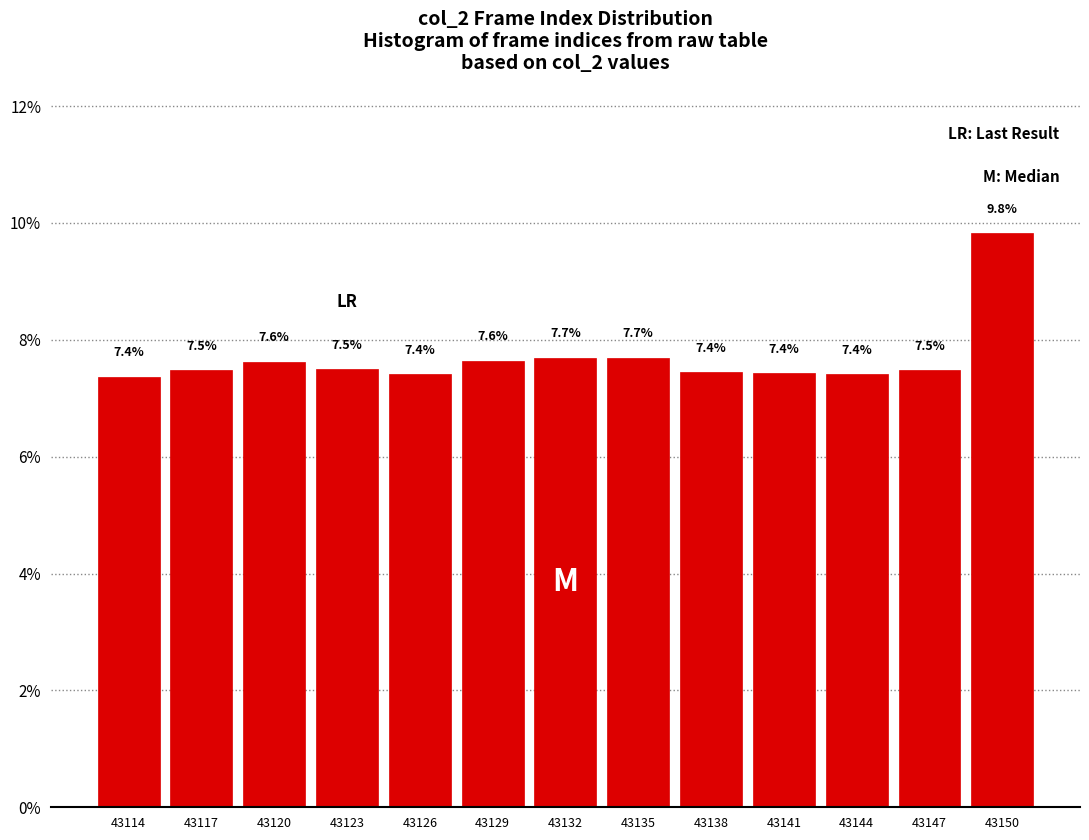

Reading left to right, list all the values displayed in this chart.

7.4	7.5	7.6	7.5	7.4	7.6	7.7	7.7	7.4	7.4	7.4	7.5	9.8